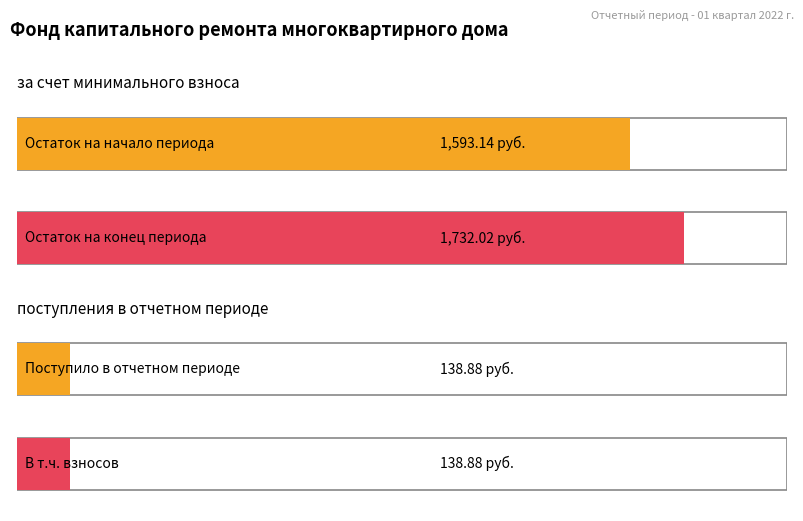

What is the difference between the highest and lowest values at Взносов?

138.9